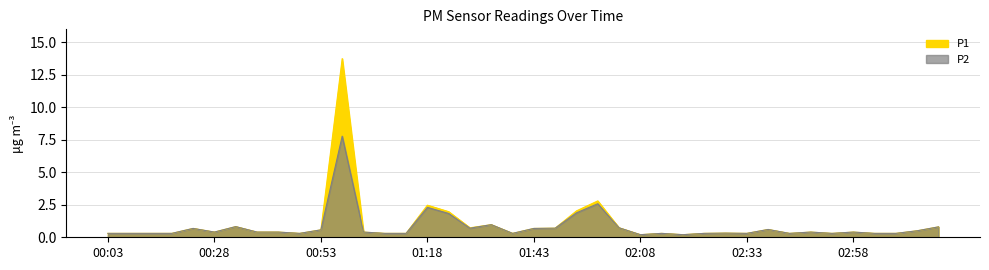

What is the label of the 29th point from the left?

02:23